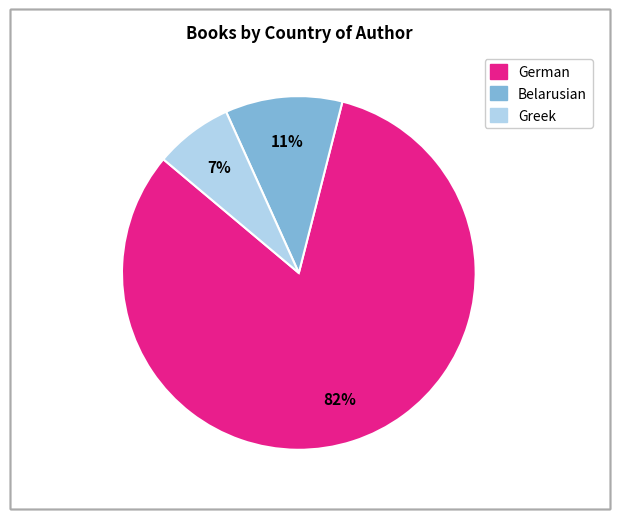

Is German the majority of the pie?

Yes